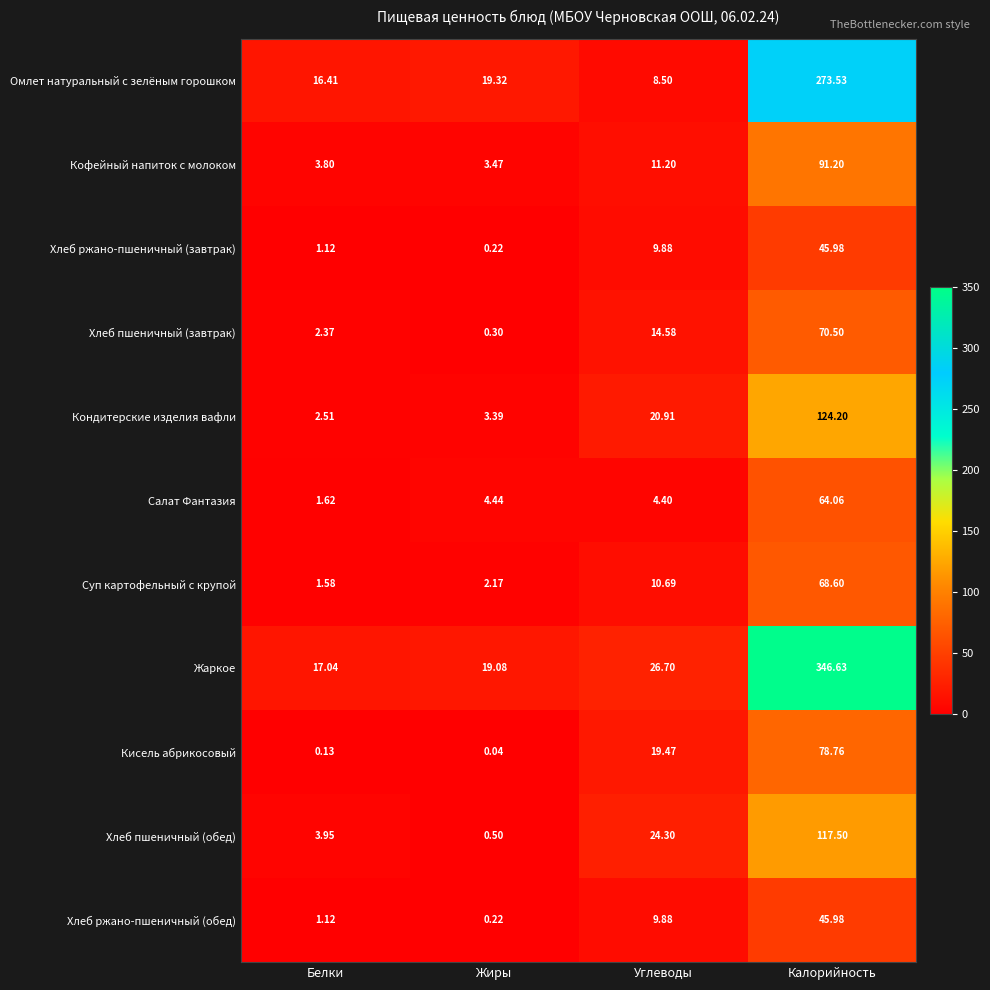

Where is Жаркое nearest to the value 181?

Углеводы